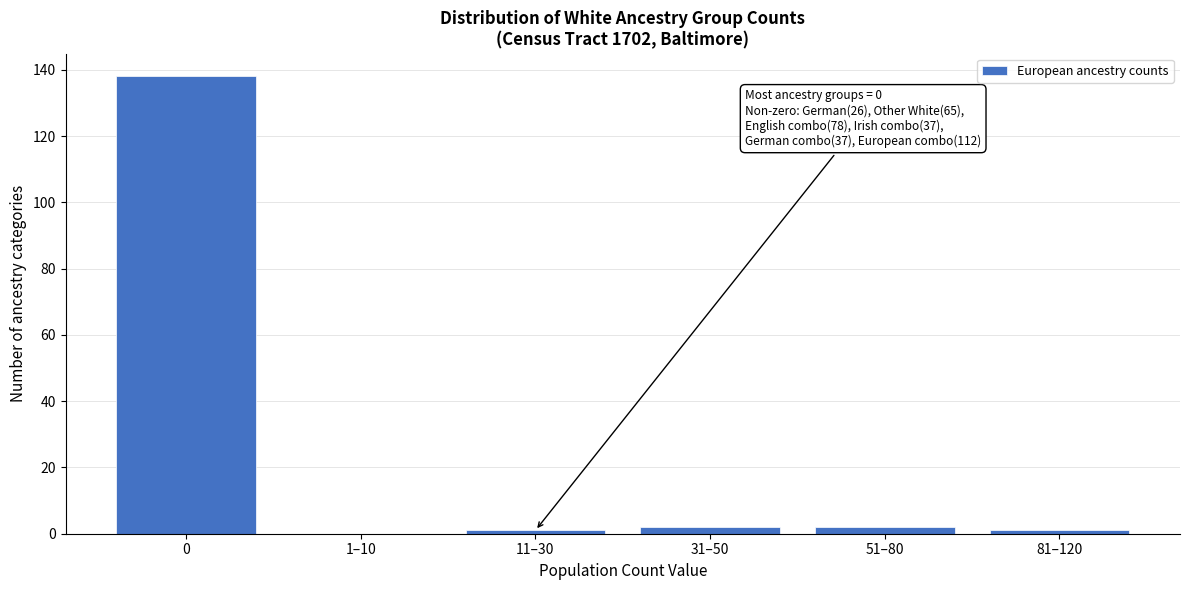

Reading right to left, what are all the values shown in this chart?

81–120=1	51–80=2	31–50=2	11–30=1	1–10=0	0=138